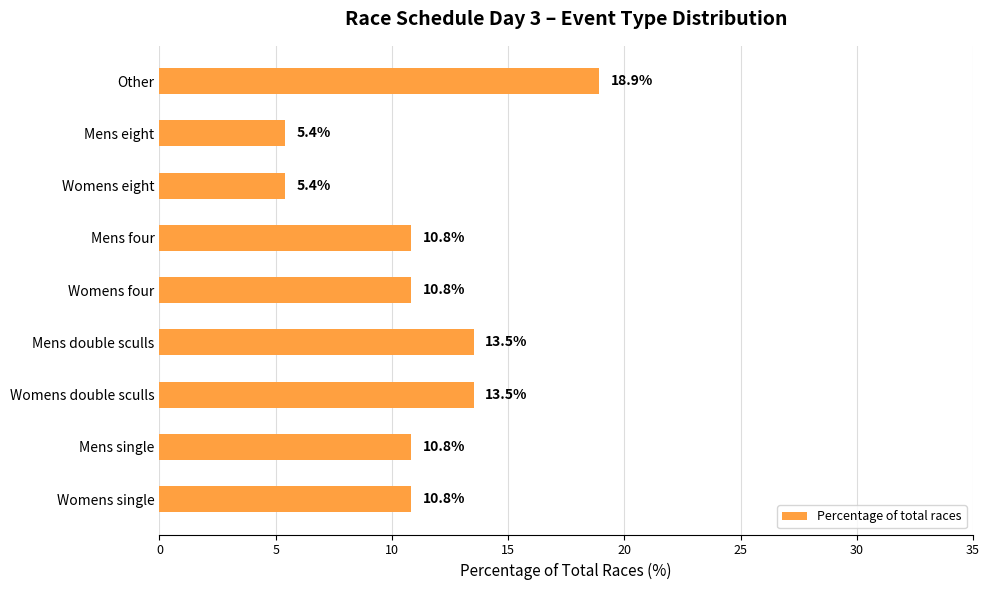

How many bars are there in total?

9